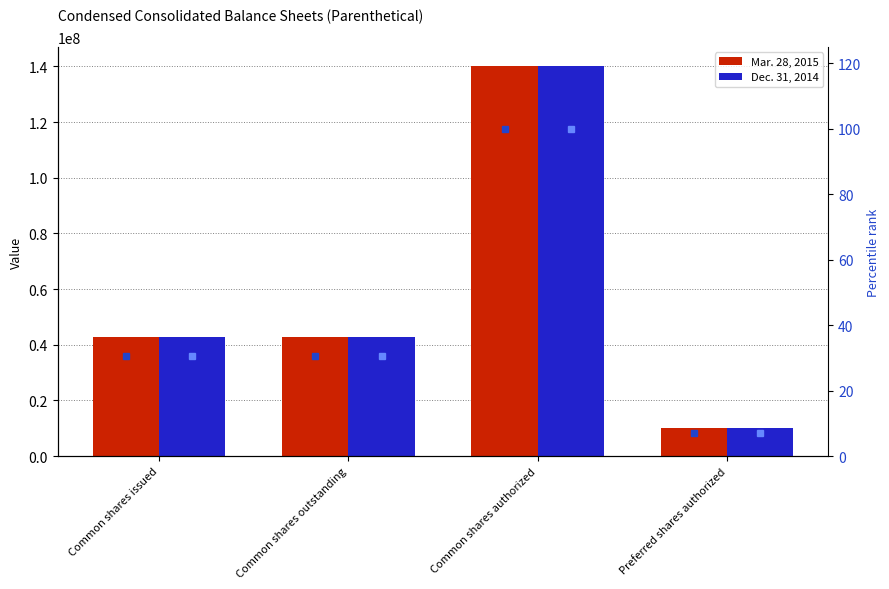

At which category does the chart reach its peak across all series?

Common shares authorized